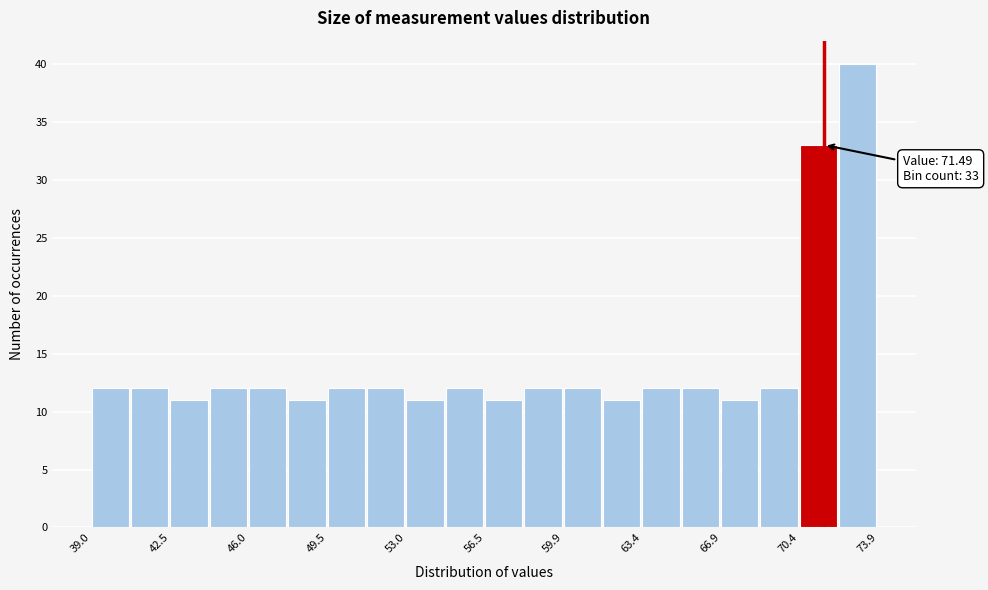

Around what value on the x-axis is the tallest bar? Give the approximate position of its centre, as read against the axis.

73.0